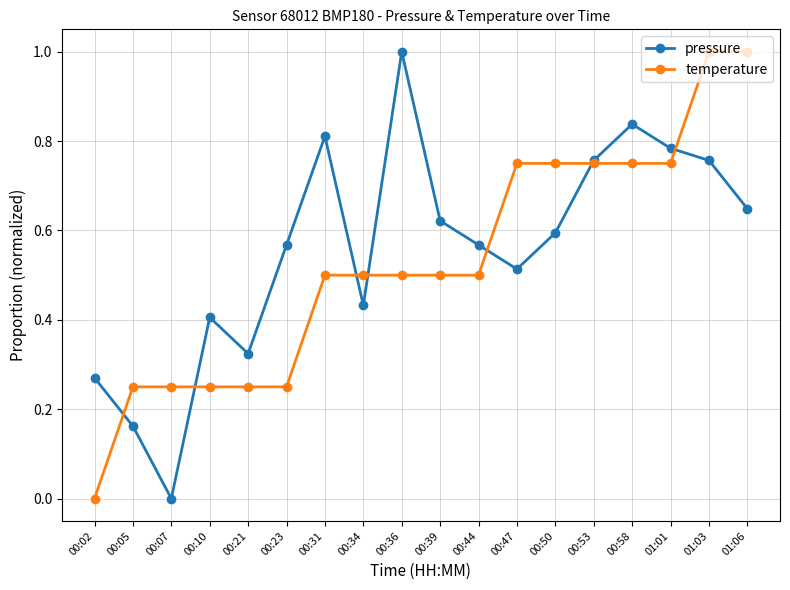

What is the highest value of the pressure series?

1.0